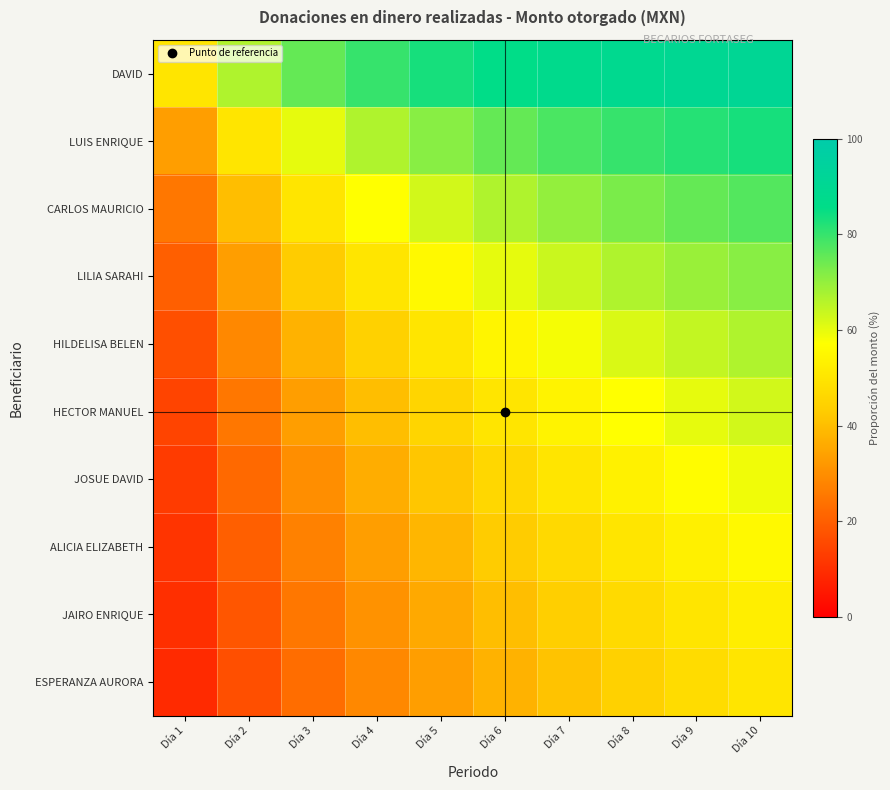

Reading left to right, extract all data points from this chart.

DAVID: Día 1=50.0	Día 2=66.7	Día 3=75.0	Día 4=80.0	Día 5=83.3	Día 6=85.7	Día 7=87.5	Día 8=88.9	Día 9=90.0	Día 10=90.9
LUIS ENRIQUE: Día 1=33.3	Día 2=50.0	Día 3=60.0	Día 4=66.7	Día 5=71.4	Día 6=75.0	Día 7=77.8	Día 8=80.0	Día 9=81.8	Día 10=83.3
CARLOS MAURICIO: Día 1=25.0	Día 2=40.0	Día 3=50.0	Día 4=57.1	Día 5=62.5	Día 6=66.7	Día 7=70.0	Día 8=72.7	Día 9=75.0	Día 10=76.9
LILIA SARAHI: Día 1=20.0	Día 2=33.3	Día 3=42.9	Día 4=50.0	Día 5=55.6	Día 6=60.0	Día 7=63.6	Día 8=66.7	Día 9=69.2	Día 10=71.4
HILDELISA BELEN: Día 1=16.7	Día 2=28.6	Día 3=37.5	Día 4=44.4	Día 5=50.0	Día 6=54.5	Día 7=58.3	Día 8=61.5	Día 9=64.3	Día 10=66.7
HECTOR MANUEL: Día 1=14.3	Día 2=25.0	Día 3=33.3	Día 4=40.0	Día 5=45.5	Día 6=50.0	Día 7=53.8	Día 8=57.1	Día 9=60.0	Día 10=62.5
JOSUE DAVID: Día 1=12.5	Día 2=22.2	Día 3=30.0	Día 4=36.4	Día 5=41.7	Día 6=46.2	Día 7=50.0	Día 8=53.3	Día 9=56.2	Día 10=58.8
ALICIA ELIZABETH: Día 1=11.1	Día 2=20.0	Día 3=27.3	Día 4=33.3	Día 5=38.5	Día 6=42.9	Día 7=46.7	Día 8=50.0	Día 9=52.9	Día 10=55.6
JAIRO ENRIQUE: Día 1=10.0	Día 2=18.2	Día 3=25.0	Día 4=30.8	Día 5=35.7	Día 6=40.0	Día 7=43.8	Día 8=47.1	Día 9=50.0	Día 10=52.6
ESPERANZA AURORA: Día 1=9.1	Día 2=16.7	Día 3=23.1	Día 4=28.6	Día 5=33.3	Día 6=37.5	Día 7=41.2	Día 8=44.4	Día 9=47.4	Día 10=50.0